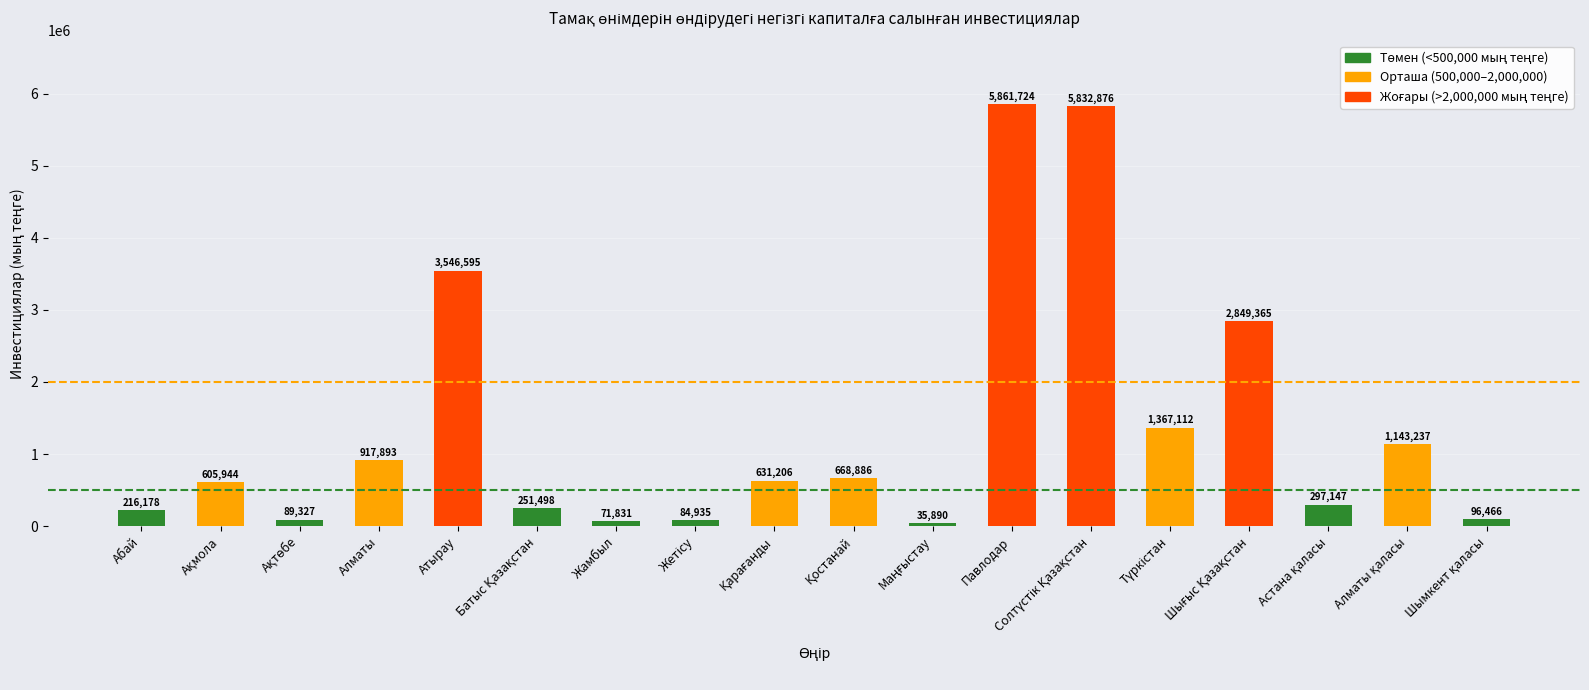

At which label does the data first exceed 631206?

Алматы